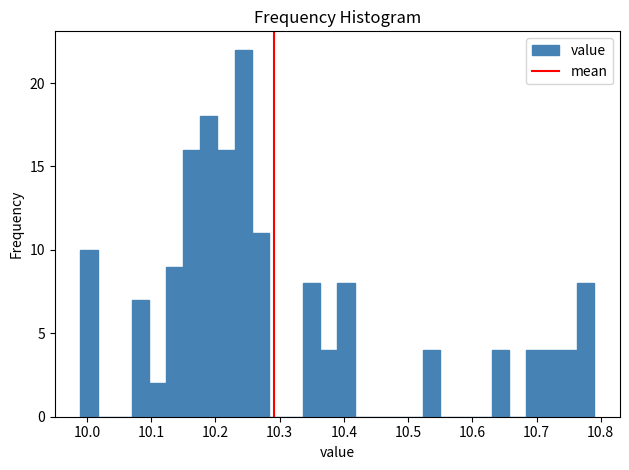

Read against the x-axis, roughly where is the centre of the tallest bar?

10.24